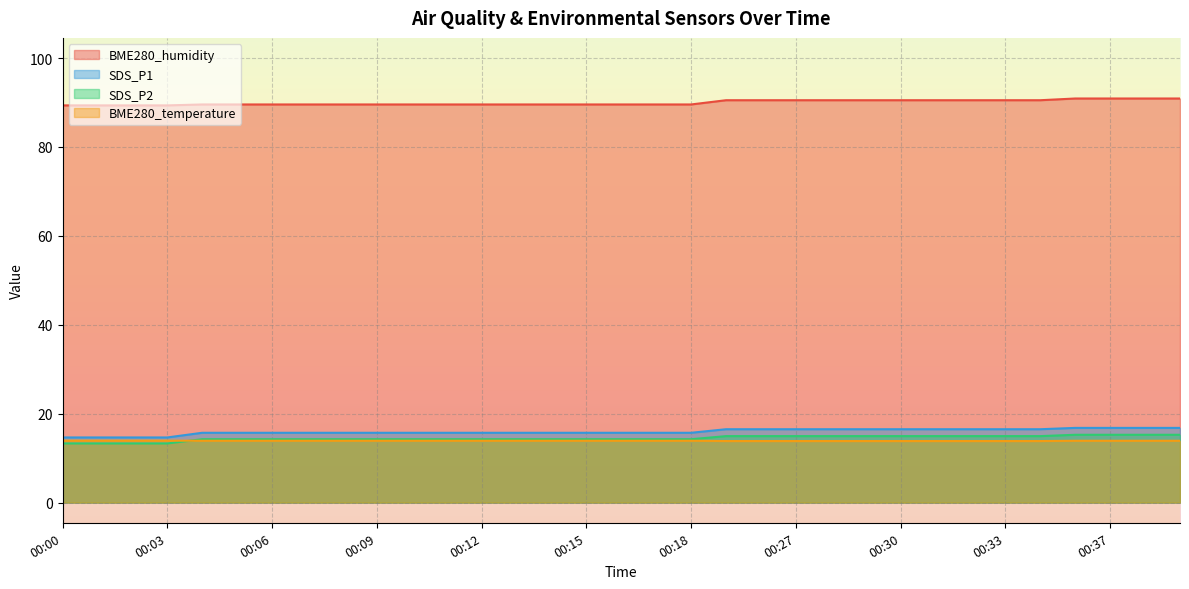

Reading left to right, what are all the values shown in this chart?

BME280_humidity: 89.3	89.3	89.3	89.3	89.6	89.6	89.6	89.6	89.6	89.6	89.6	89.6	89.6	89.6	89.6	89.6	89.6	89.6	89.6	90.5	90.5	90.5	90.5	90.5	90.5	90.5	90.5	90.5	90.5	90.9	90.9	90.9	90.9
SDS_P1: 14.7	14.7	14.7	14.7	15.7	15.7	15.7	15.7	15.7	15.7	15.7	15.7	15.7	15.7	15.7	15.7	15.7	15.7	15.7	16.5	16.5	16.5	16.5	16.5	16.5	16.5	16.5	16.5	16.5	16.8	16.8	16.8	16.8
SDS_P2: 13.3	13.3	13.3	13.3	14.2	14.2	14.2	14.2	14.2	14.2	14.2	14.2	14.2	14.2	14.2	14.2	14.2	14.2	14.2	14.9	14.9	14.9	14.9	14.9	14.9	14.9	14.9	14.9	14.9	15.2	15.2	15.2	15.2
BME280_temperature: 13.9	13.9	13.9	13.9	13.9	13.9	13.9	13.9	13.9	13.9	13.9	13.9	13.9	13.9	13.9	13.9	13.9	13.9	13.9	13.8	13.8	13.8	13.8	13.8	13.8	13.8	13.8	13.8	13.8	13.9	13.9	13.9	13.9